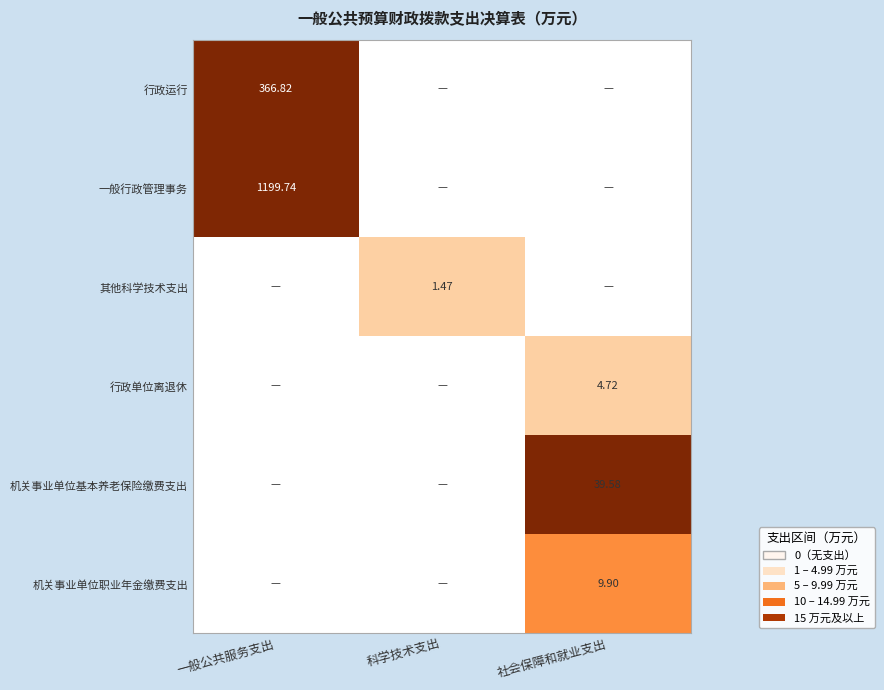

Is the value of 其他科学技术支出 at 科学技术支出 greater than the value of 机关事业单位基本养老保险缴费支出 at 社会保障和就业支出?

No